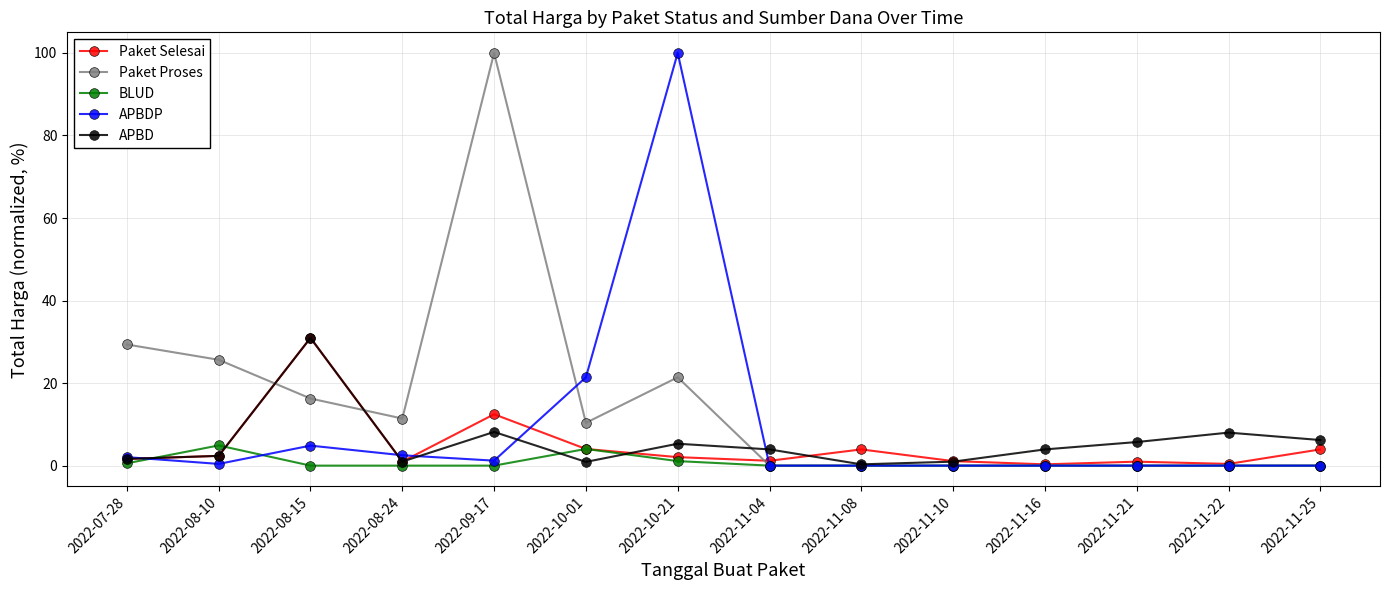

What is the highest value of the Paket Selesai series?

31.0